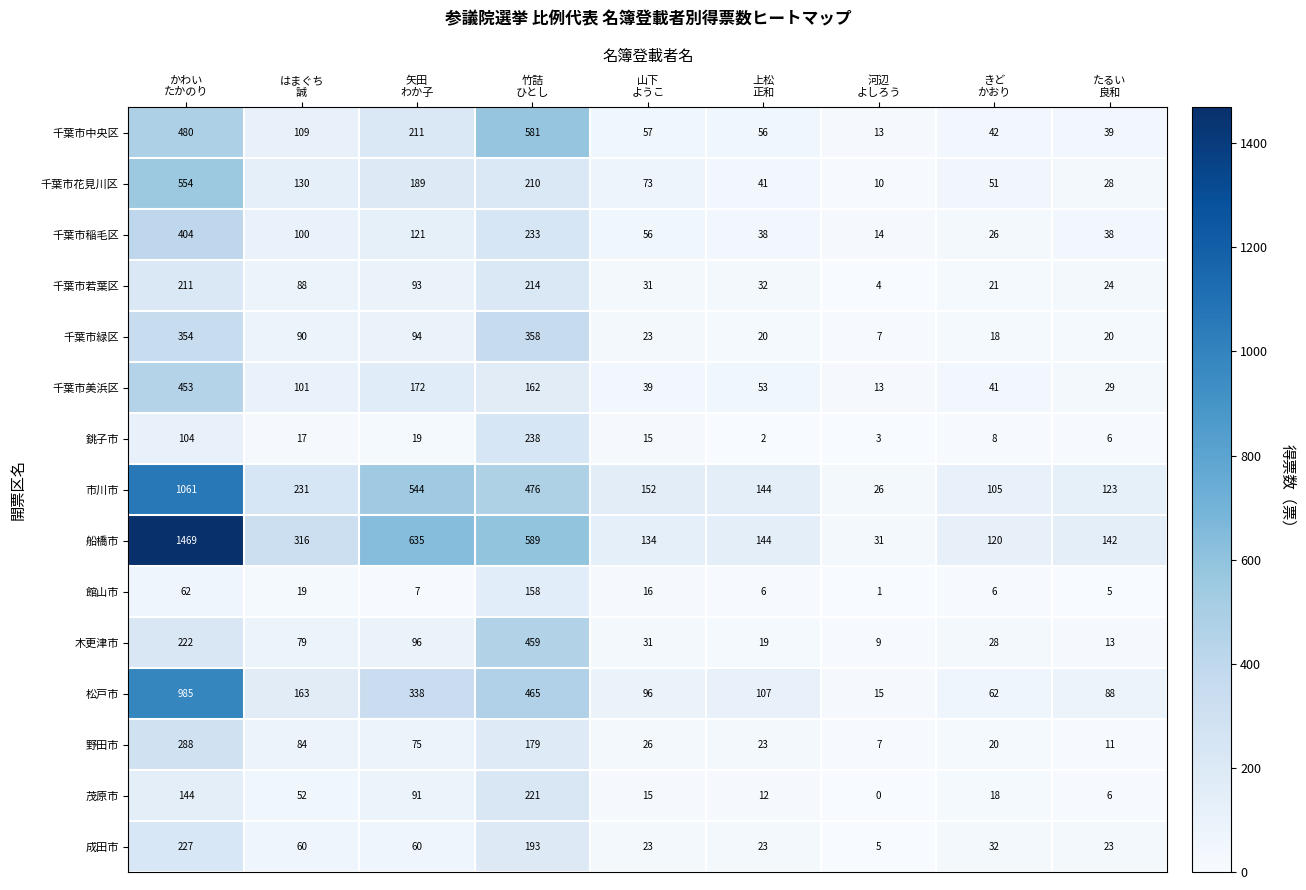

Which series has the widest spread of values?

船橋市